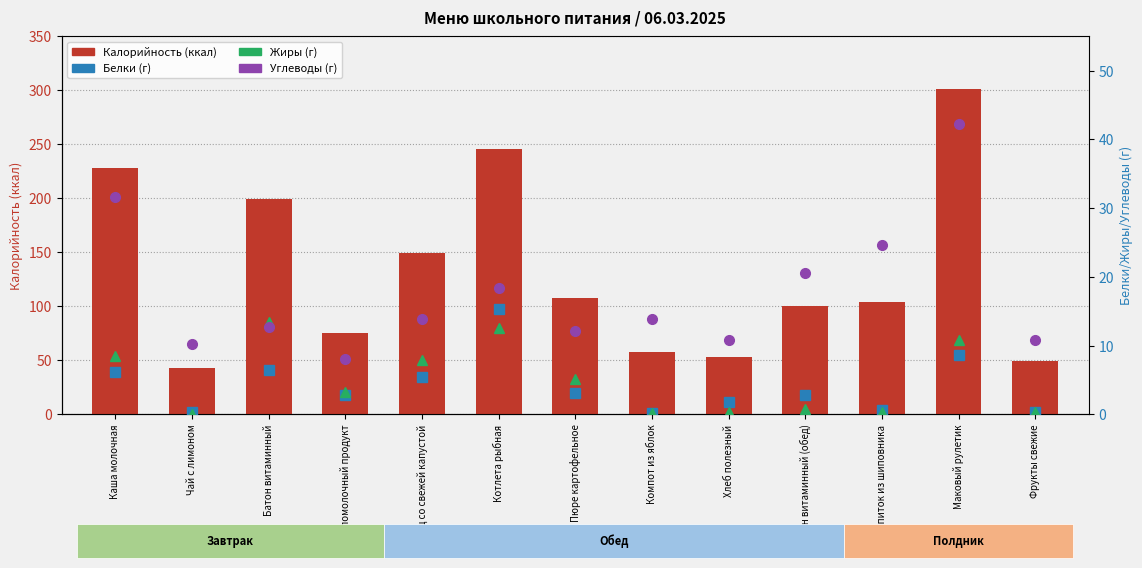

At Батон витаминный, list the series in order from smallest to largest.

Белки, Углеводы, Жиры, Калорийность